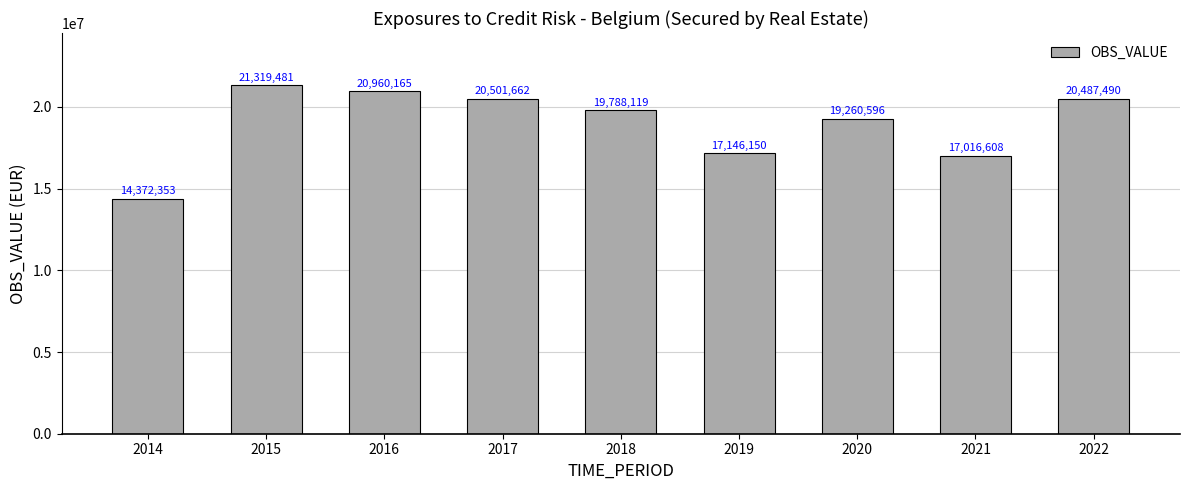

Reading left to right, what are all the values shown in this chart?

2014=14372353	2015=21319481	2016=20960165	2017=20501662	2018=19788119	2019=17146150	2020=19260596	2021=17016608	2022=20487490